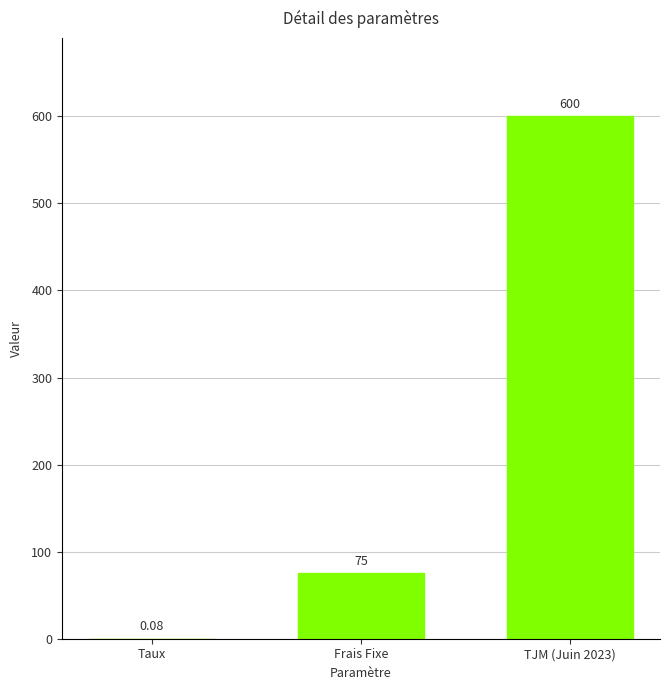

Between TJM (Juin 2023) and Taux, which is larger?

TJM (Juin 2023)